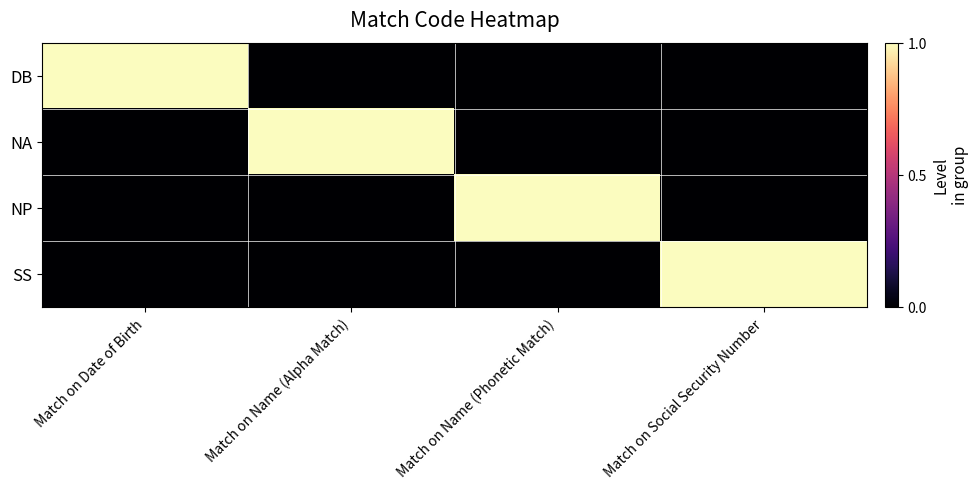

What is the difference between the highest and lowest values at Match on Date of Birth?

1